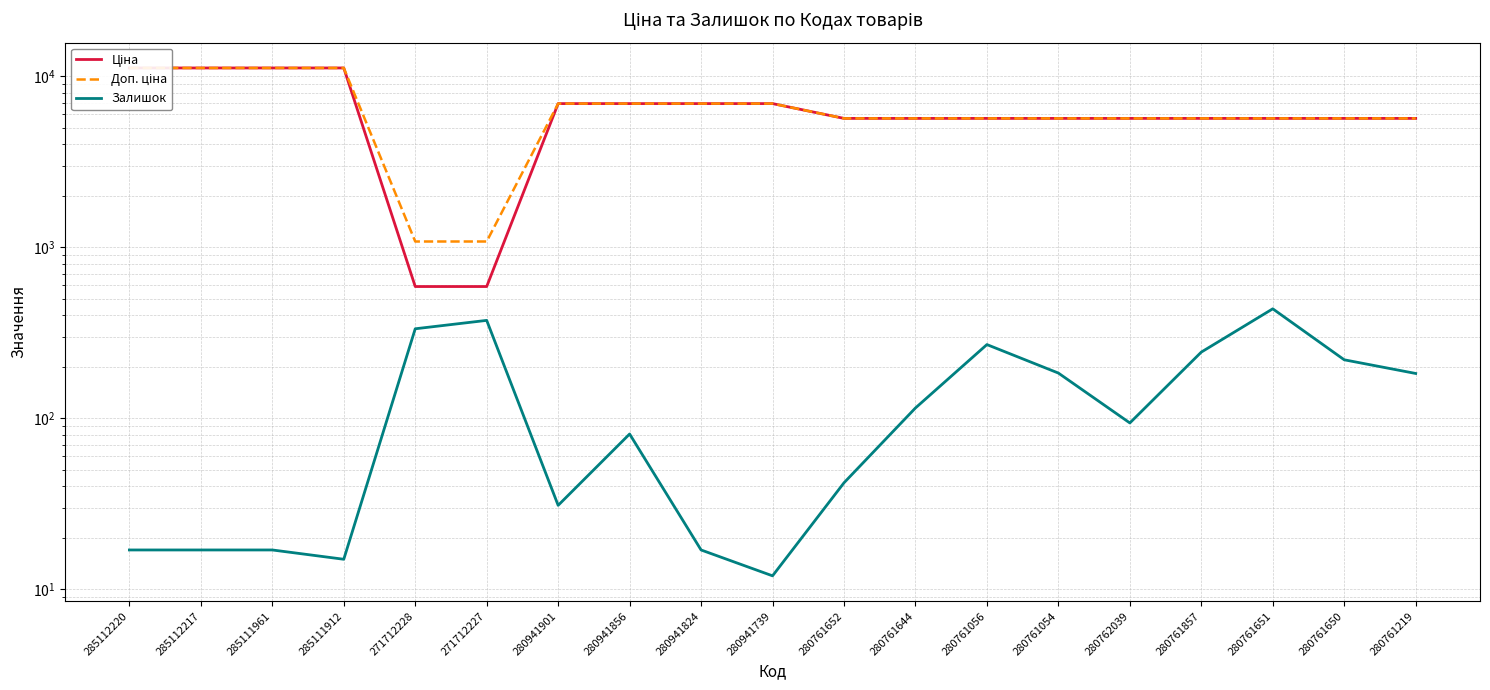

Which series has the largest range (max minus min)?

Ціна